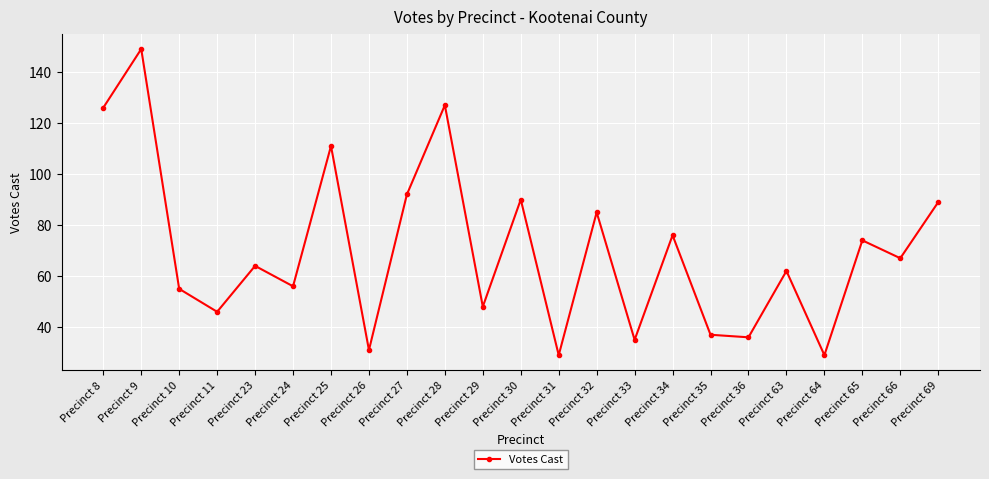

What is the sum of all values?

1614